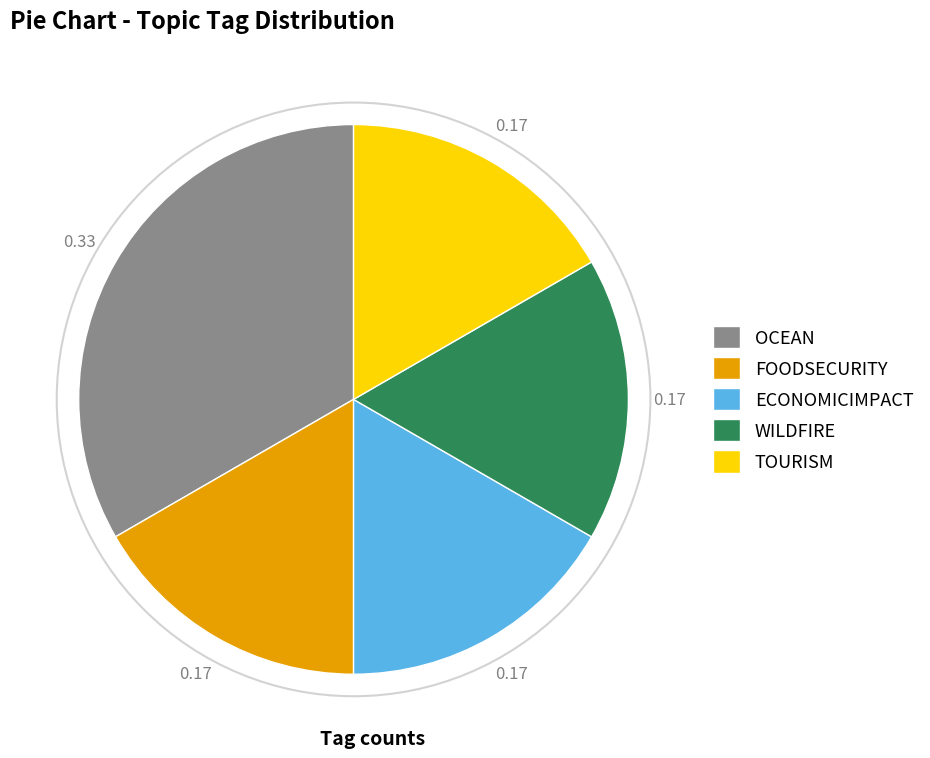

Is there any slice that represents more than half of the pie?

No